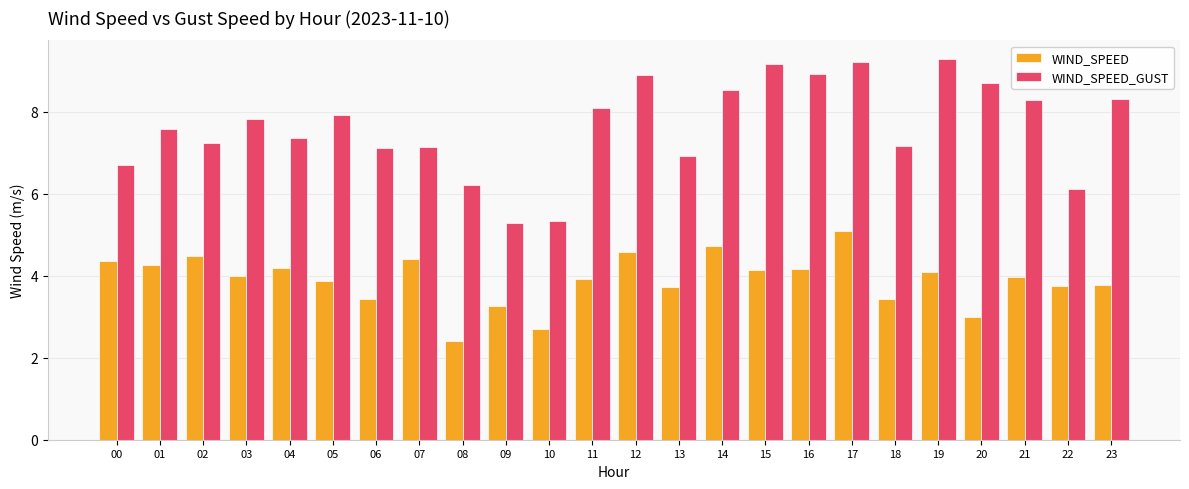

Are the bars horizontal?

No